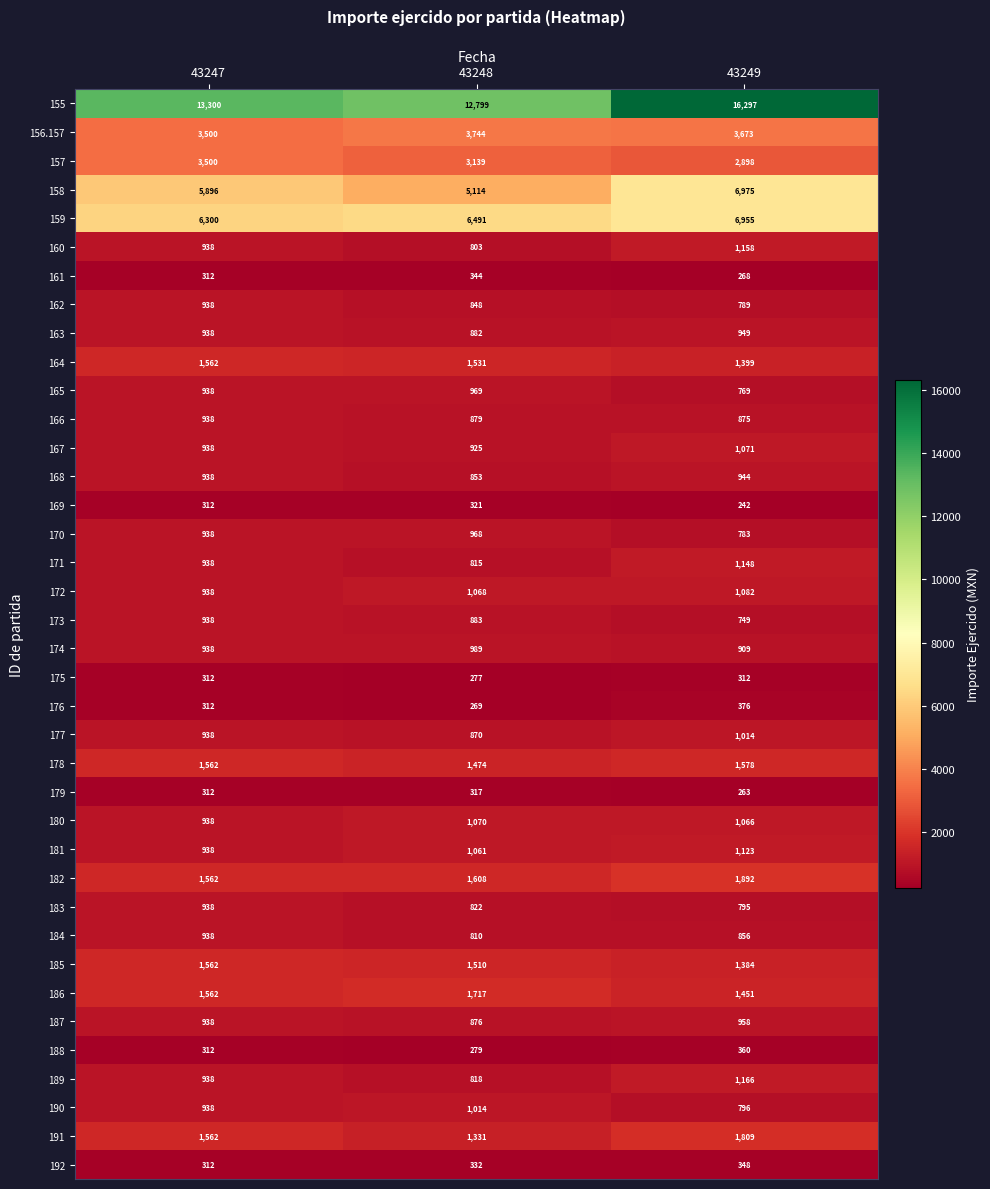

At which category is the sum across all series the highest?

43249